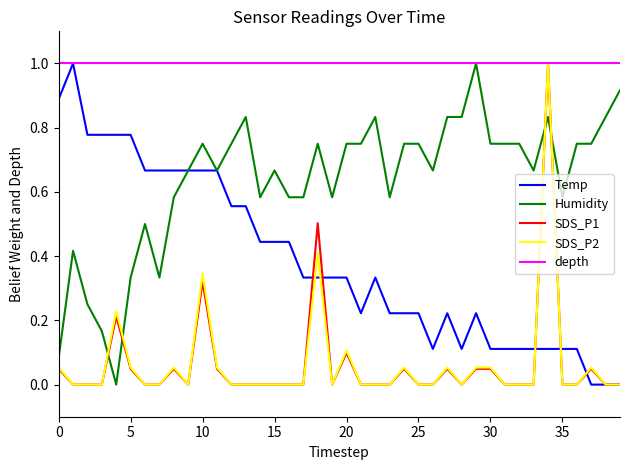

True or false: SDS_P1 and Humidity intersect in this chart.

True